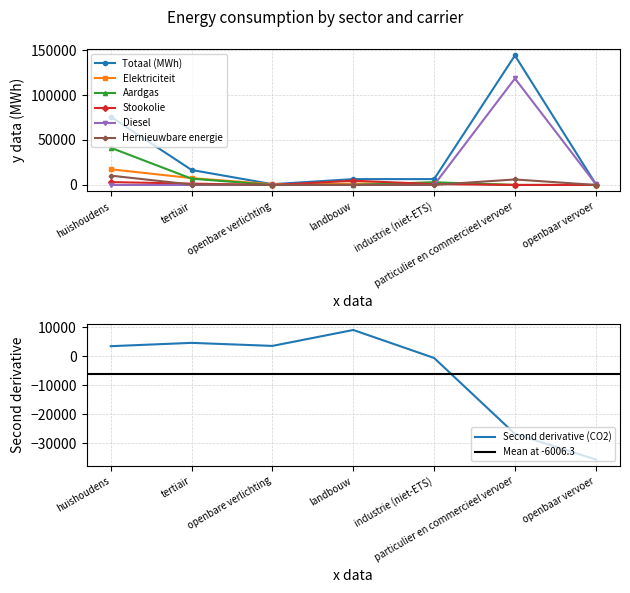

Which series changed the most between tertiair and landbouw?

Totaal (MWh)